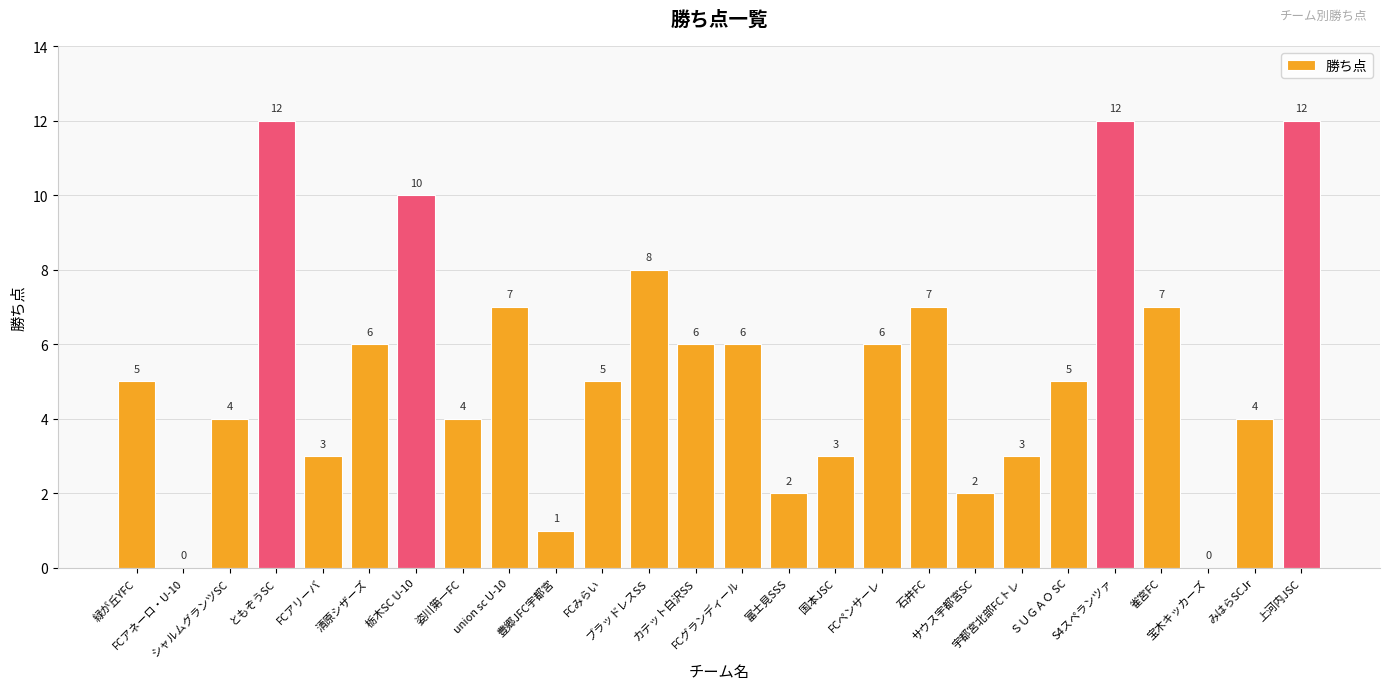

The chart shows a value of 21 at 上河内JSC. True or false?

False